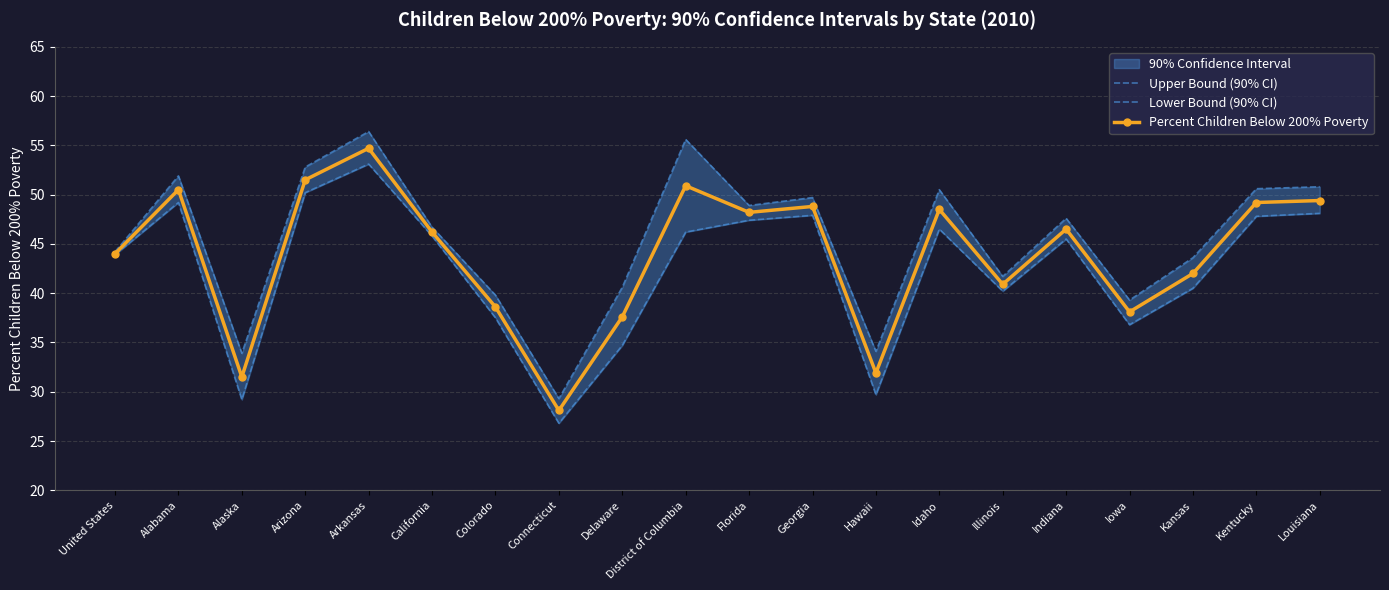

True or false: Percent Children Below 200% Poverty and Lower Bound (90% CI) intersect in this chart.

False